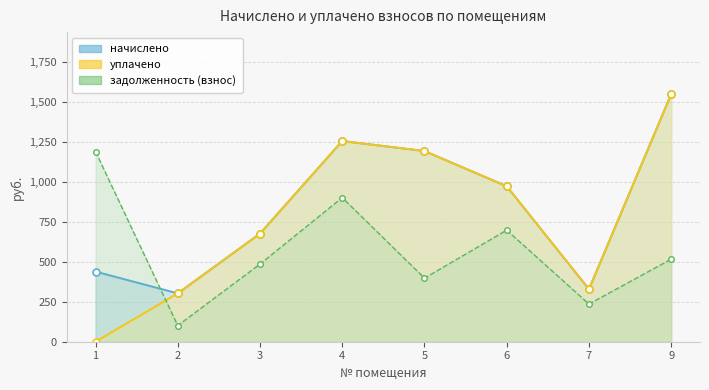

What is the maximum value shown in the chart?

1548.7